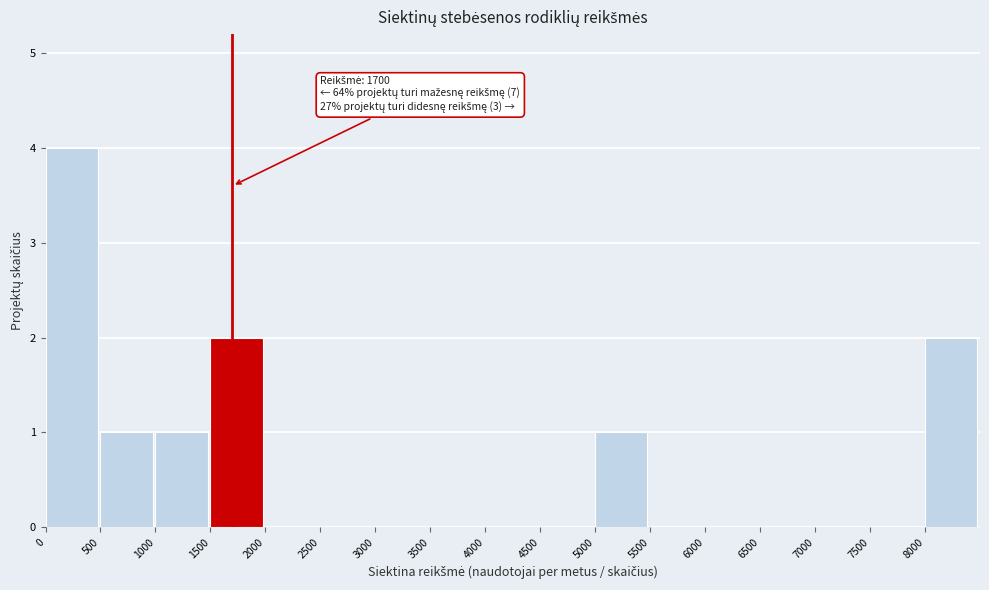

Which range on the x-axis has the tallest bar?

0 to 500